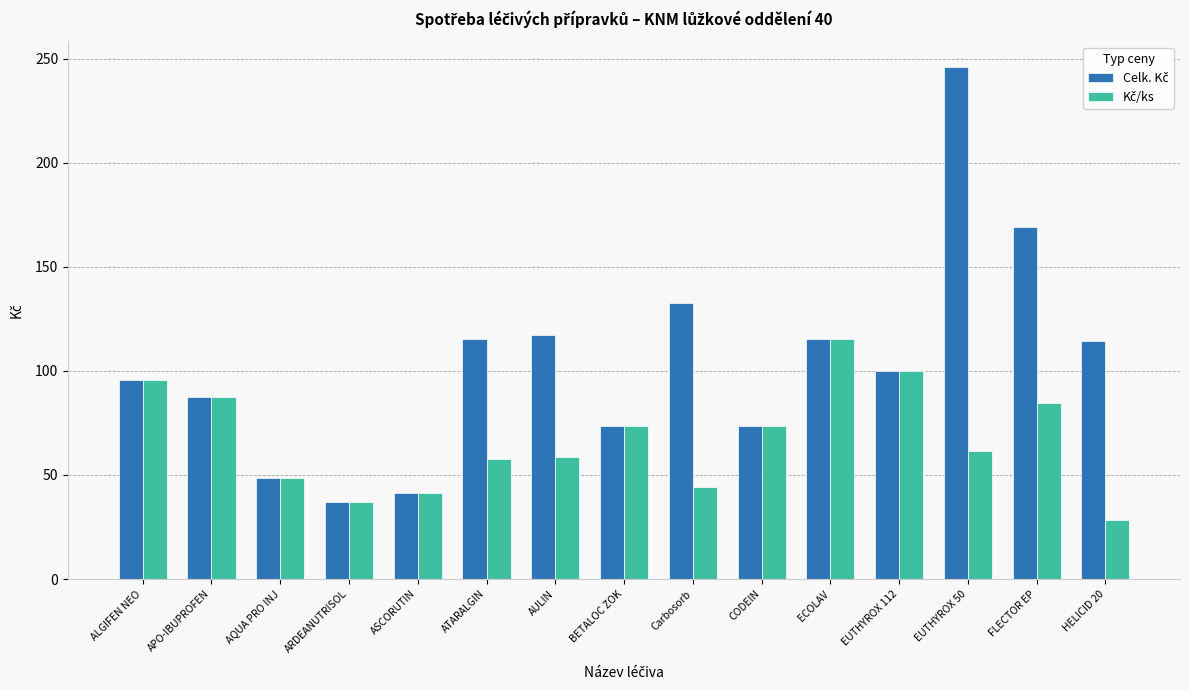

Which label corresponds to the largest value in the chart?

EUTHYROX 50